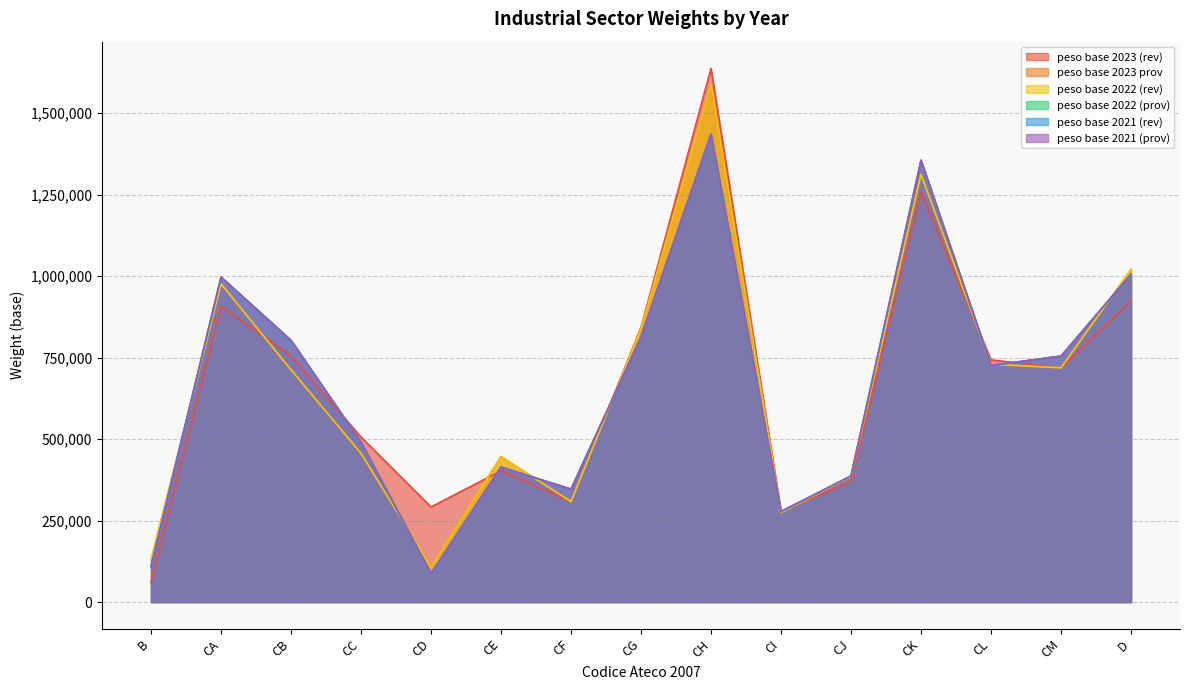

What is the minimum value for peso base 2023 prov?

107463